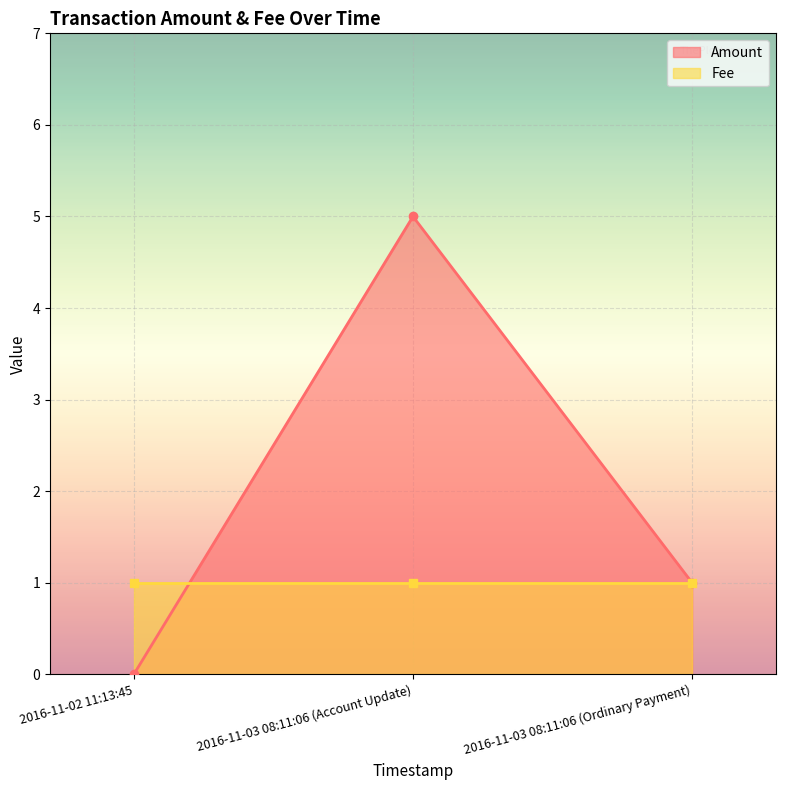

What position from the left is 2016-11-02 11:13:45?

1